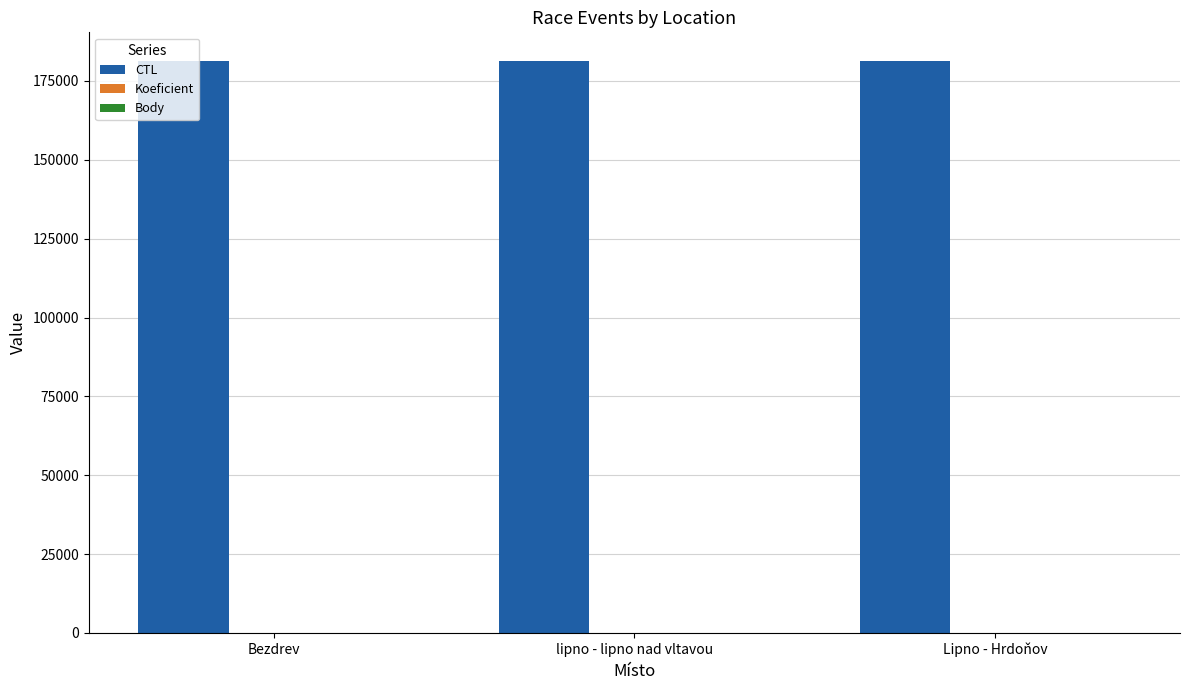

Which series has the largest total across all categories?

CTL